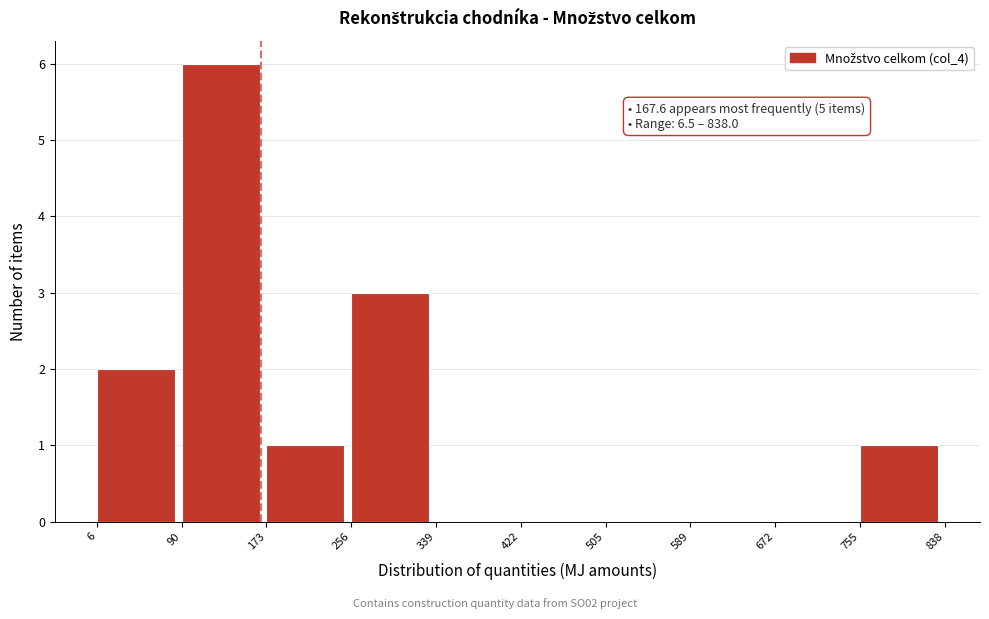

Over which range of the x-axis is the bar tallest?

90 to 173